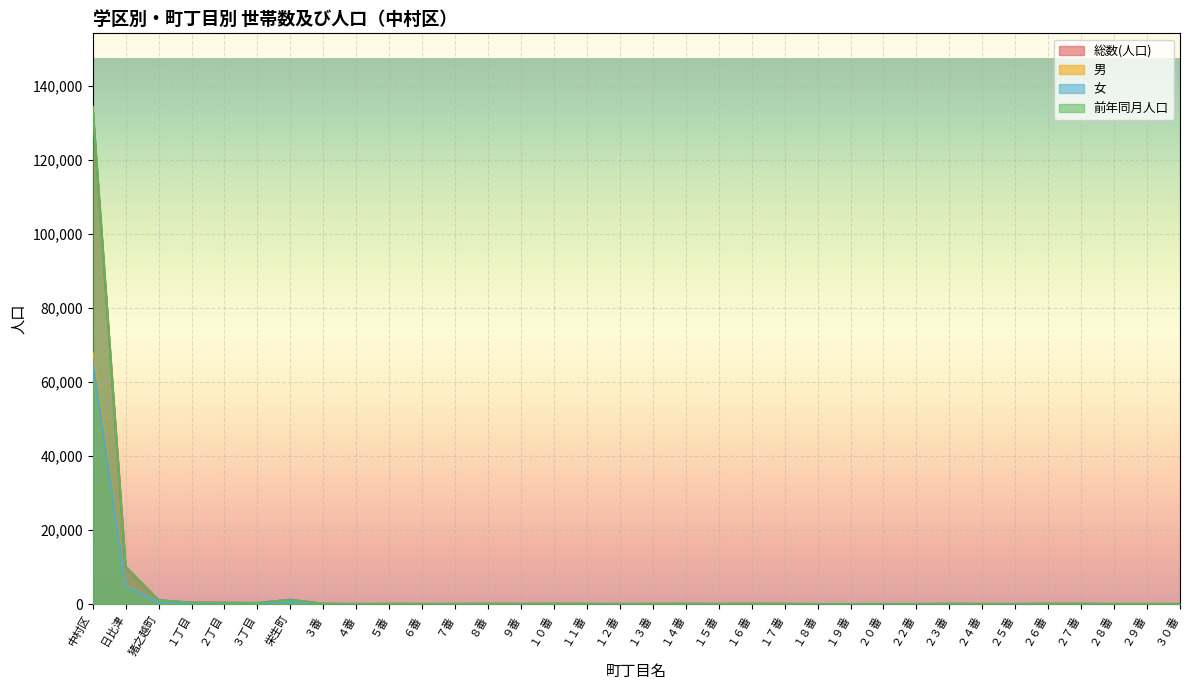

What position from the right is ２９番?

2